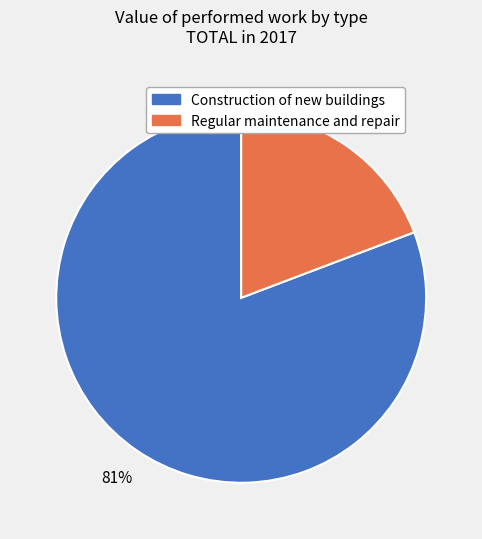

Do Construction of new buildings and Regular maintenance and repair together represent more than half of the pie?

Yes